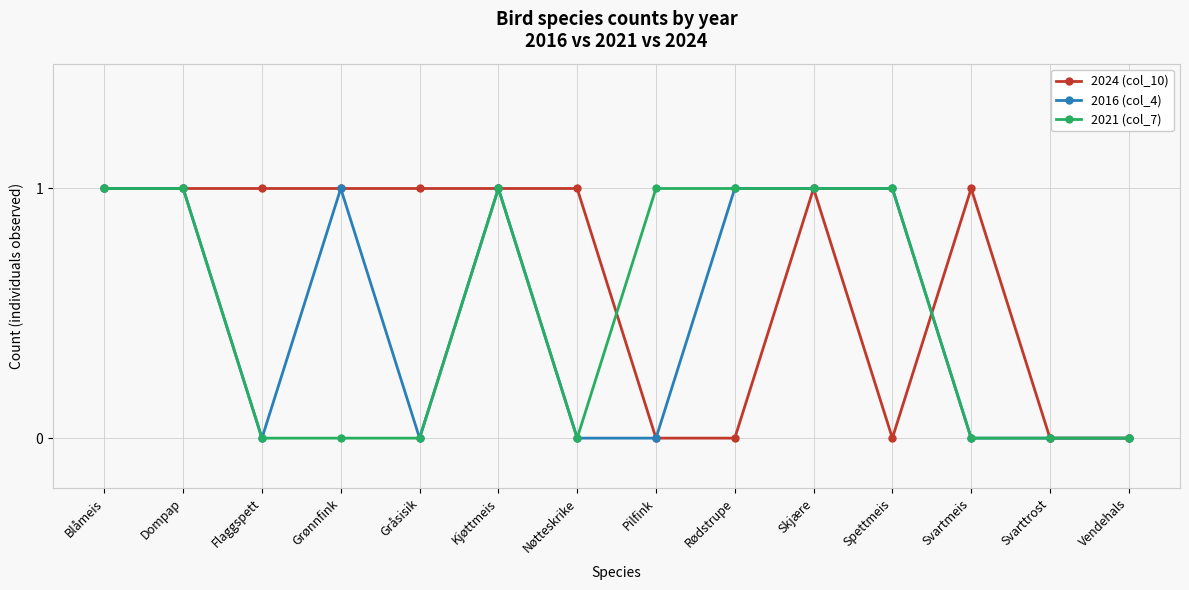

What position from the right is Flaggspett?

12